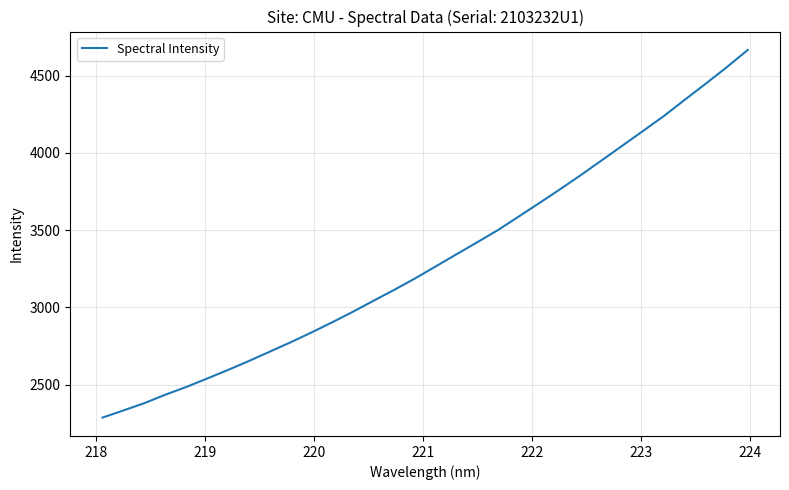

What is the difference between the maximum and minimum values?

2380.8